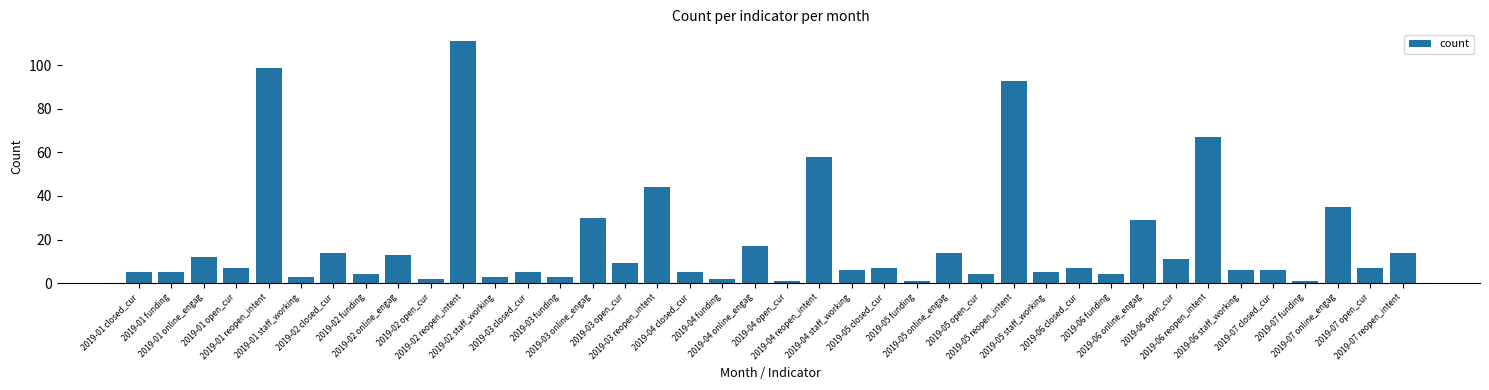

What is the label of the 15th bar from the right?

2019-05 online_engag